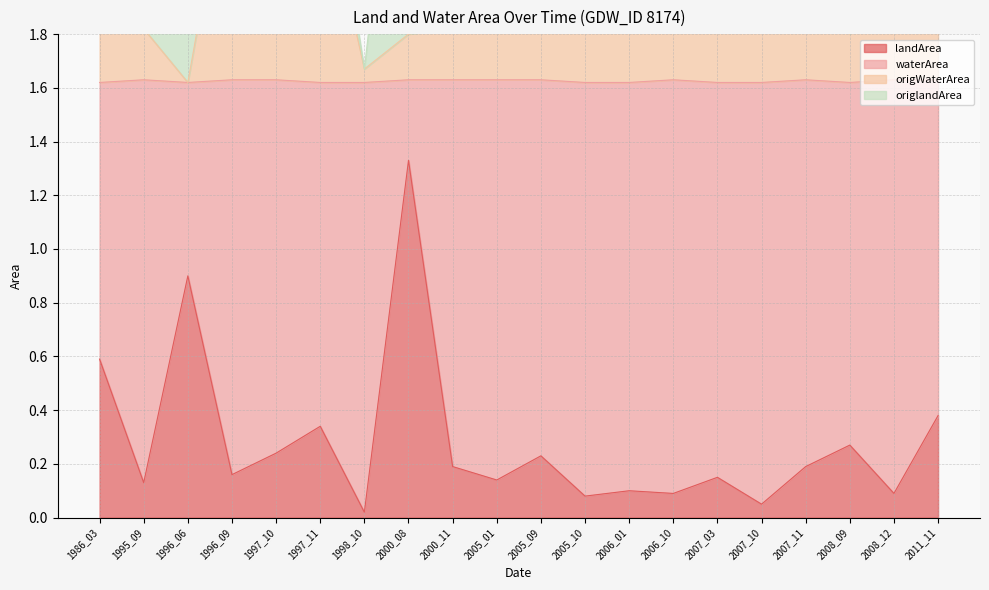

Is it true that landArea equals 0.2 at 2007_11?

True